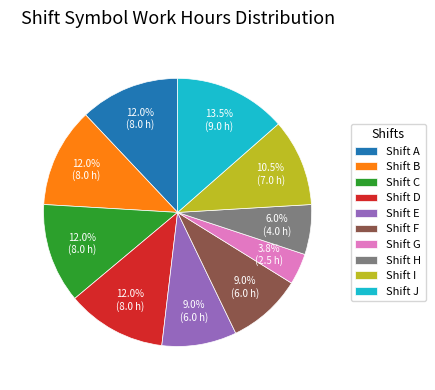

Do Shift D and Shift A together represent more than half of the pie?

No